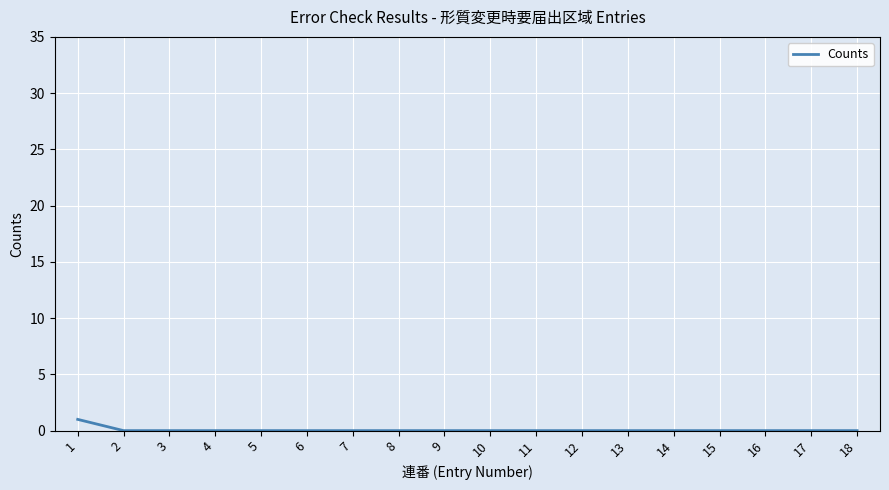

What is the greatest value displayed?

1